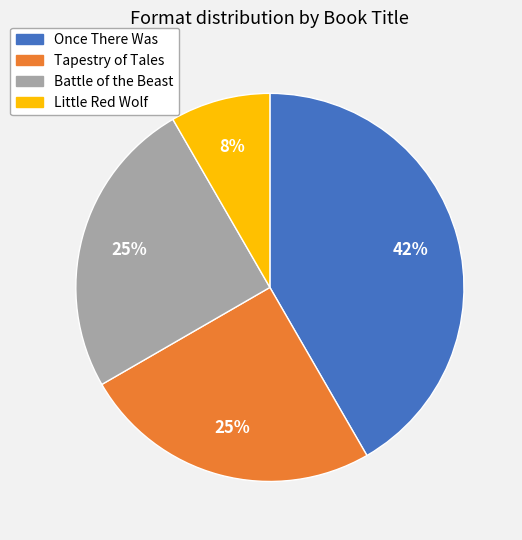

Is there any slice that represents more than half of the pie?

No